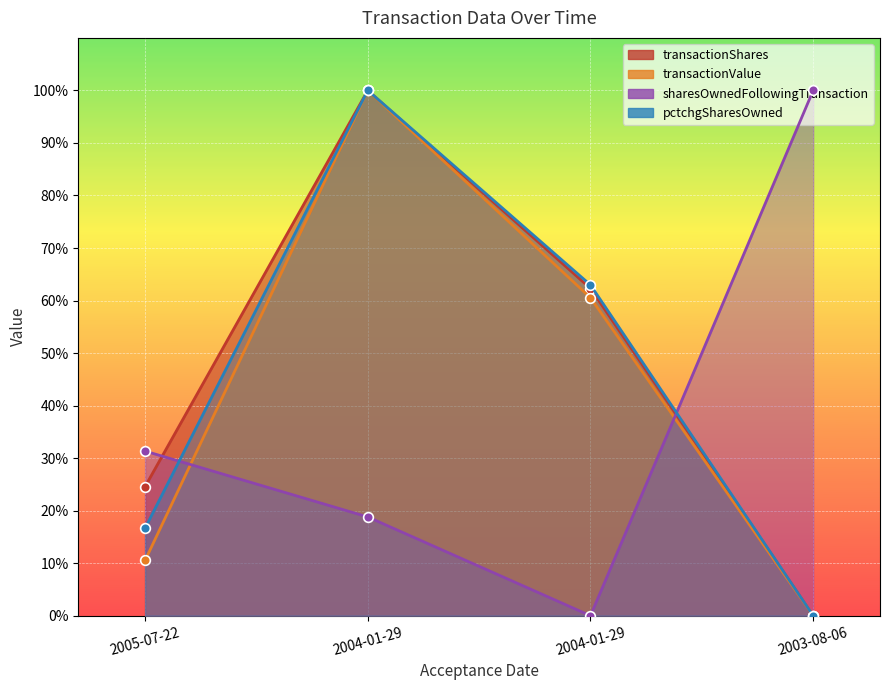

What is the spread (max minus min) of values at 2004-01-29?

81.2